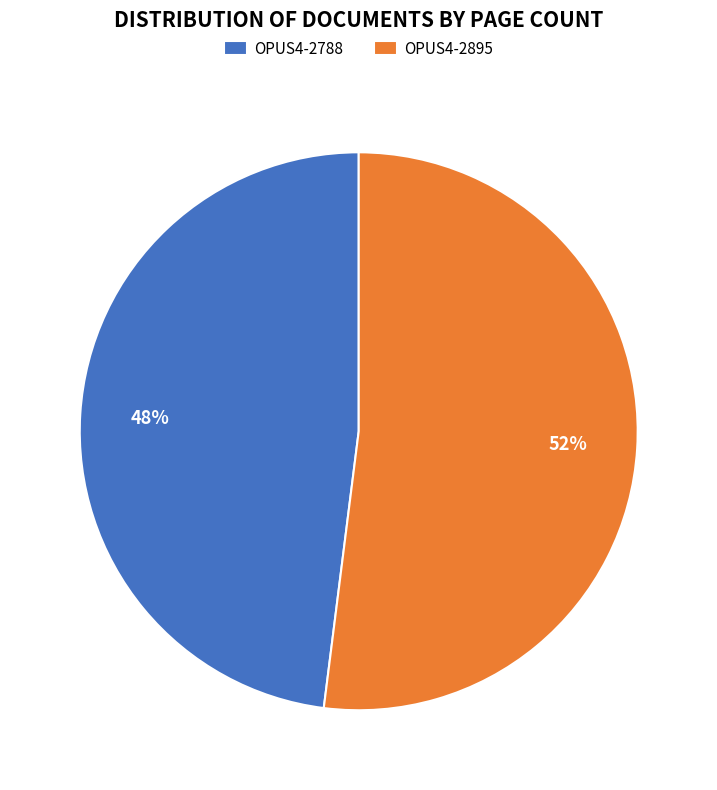

Does any single category account for the majority?

Yes